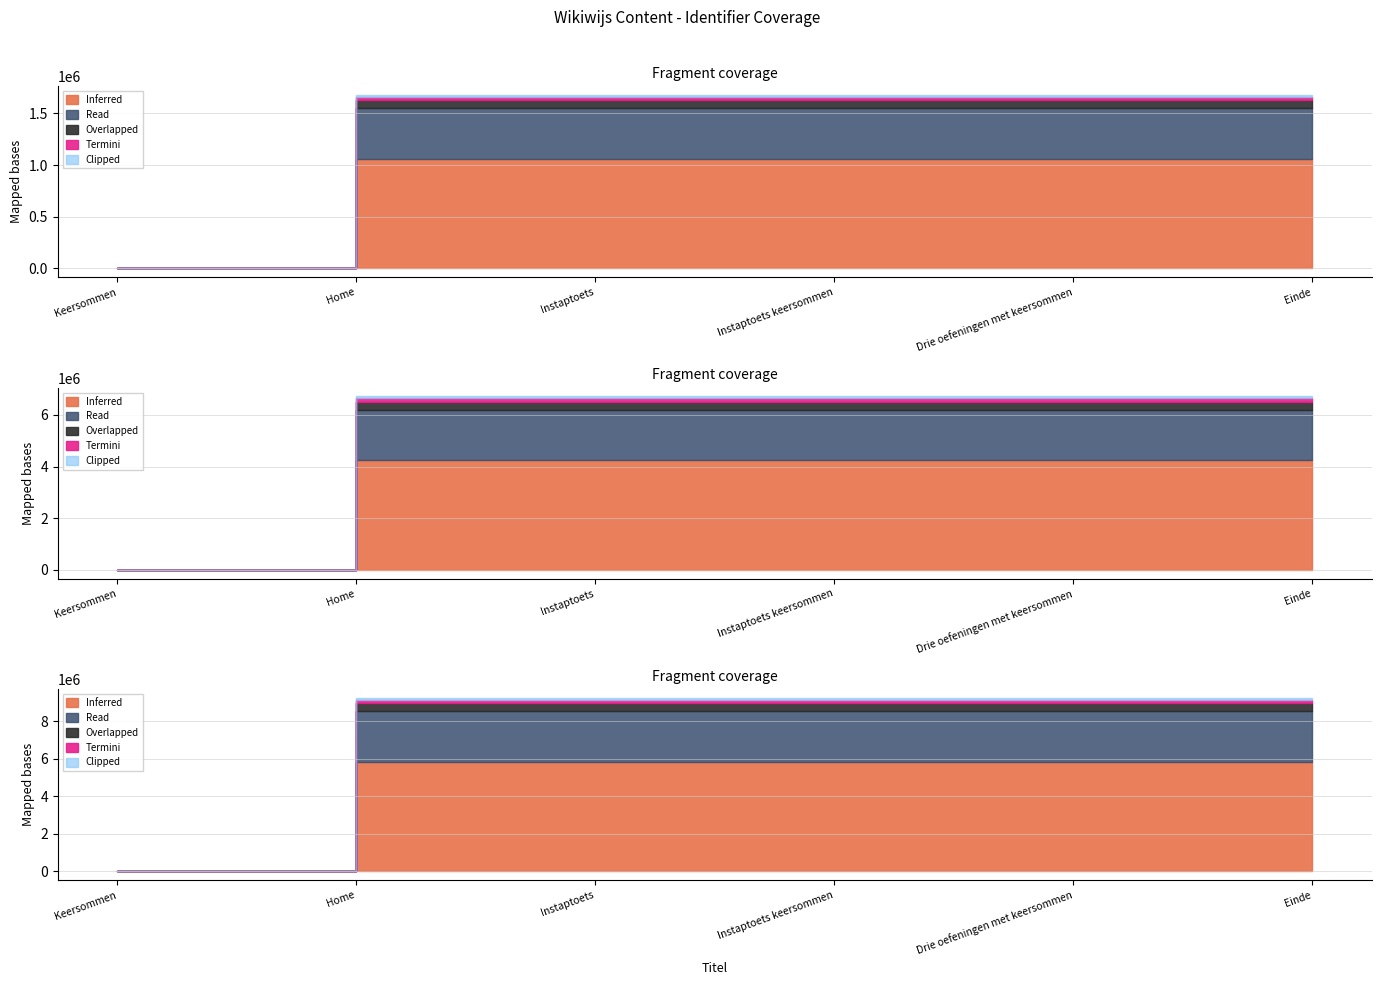

How many data points are above 1629487?

2